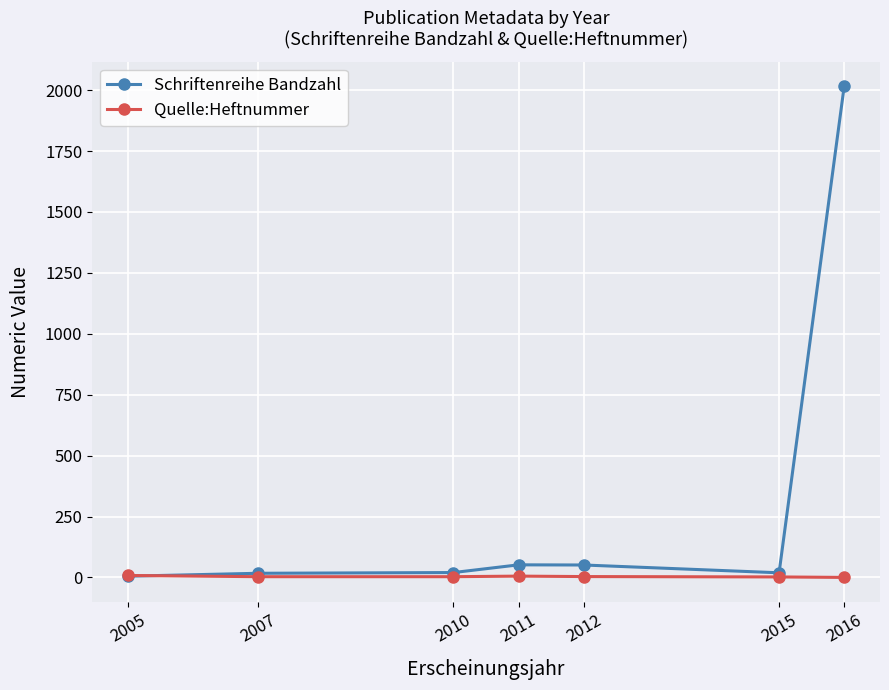

True or false: Quelle:Heftnummer has more than 0 points higher than both neighbors.

True